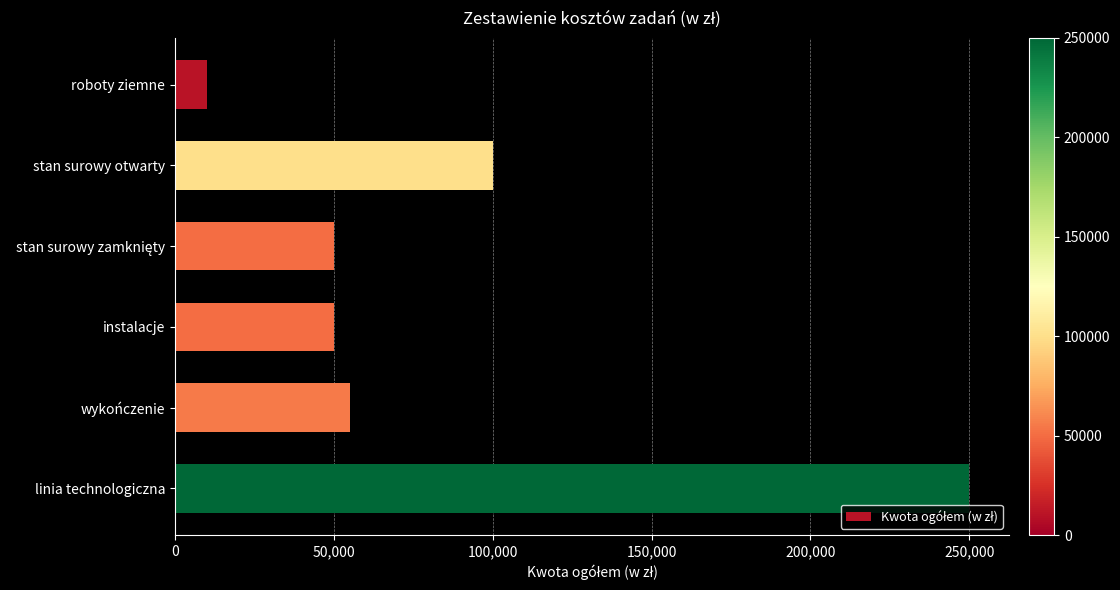

Reading top to bottom, what are all the values shown in this chart?

10000	100000	50000	50000	55000	250000